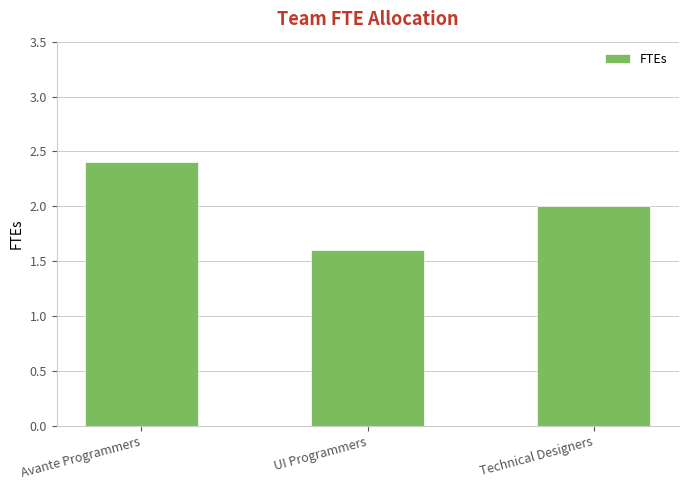

Reading right to left, transcribe all the data shown in this chart.

Technical Designers=2.0	UI Programmers=1.6	Avante Programmers=2.4